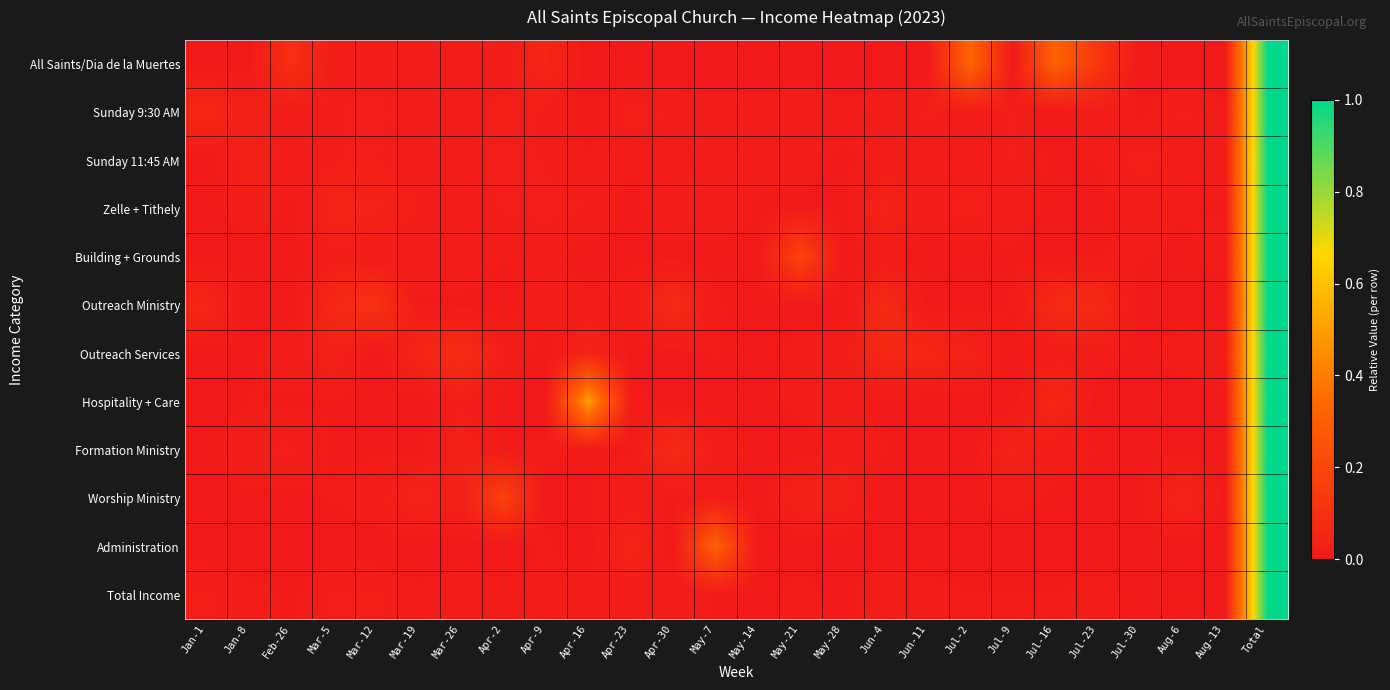

Which series changed the most between Jan-1 and Apr-2?

Worship Ministry